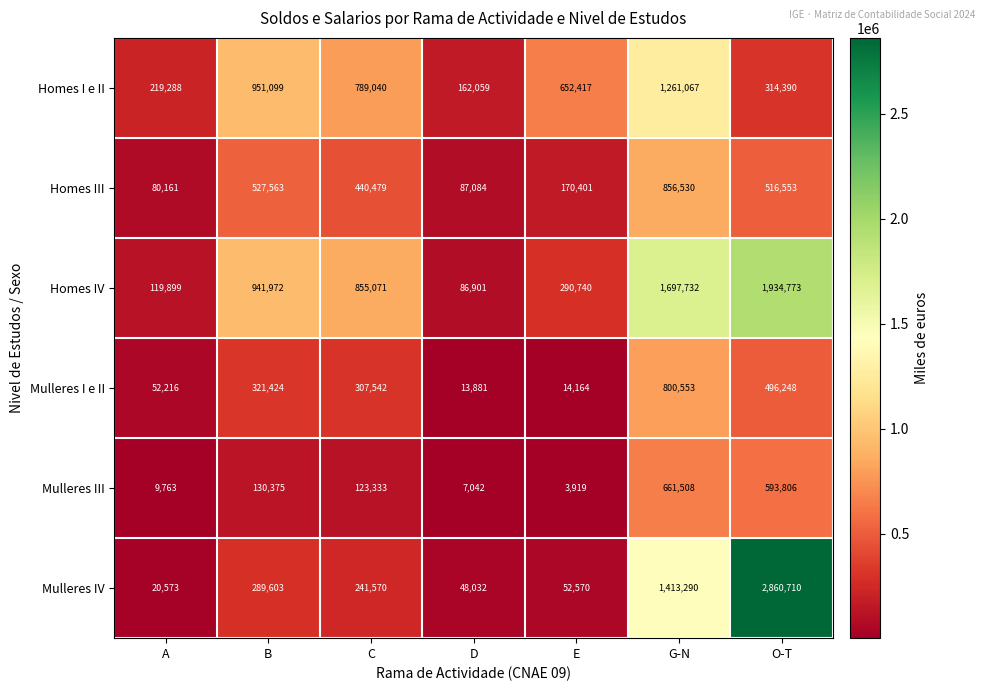

What is the total value across all series at A?

501900